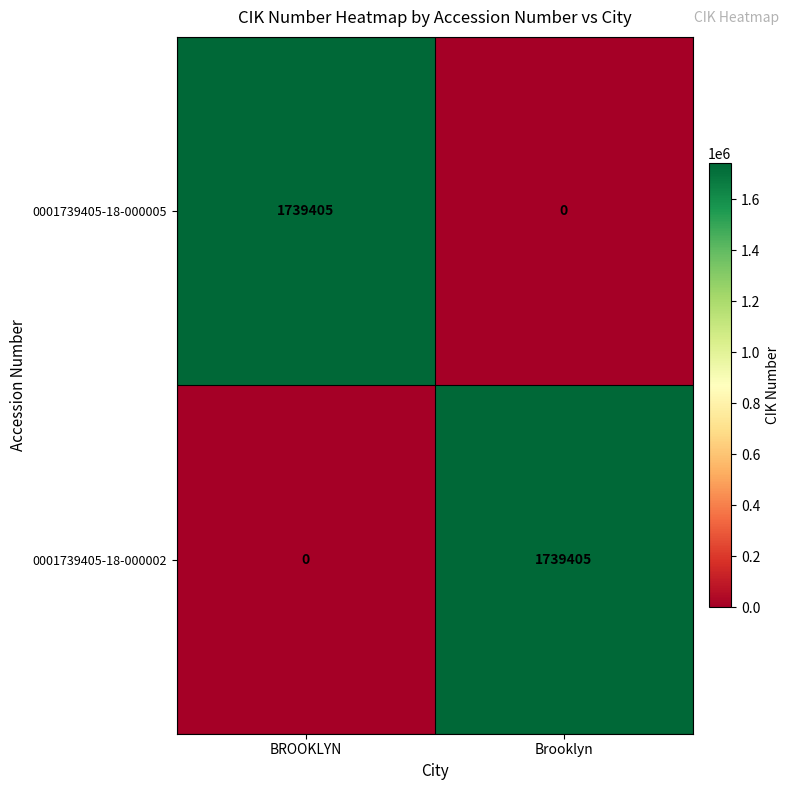

Reading right to left, what are all the values shown in this chart?

0001739405-18-000005: Brooklyn=0	BROOKLYN=1739405
0001739405-18-000002: Brooklyn=1739405	BROOKLYN=0